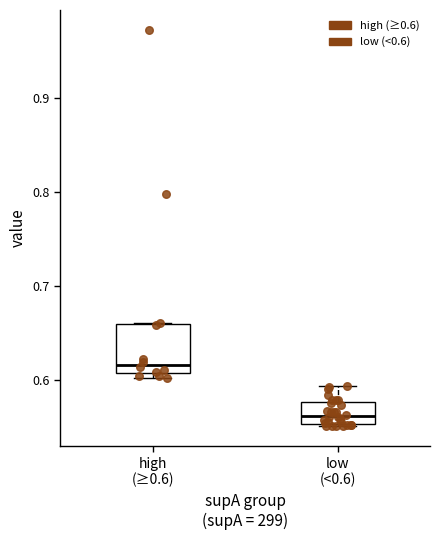

Reading left to right, transcribe this box plot: for each box, give where its median line is, the range the box spans, and where its two whiskers end, as read against the y-axis. The values are not printed on the chart, so give them approximately, as read against the axis.

high (≥0.6): median 0.62, box 0.61 to 0.66, whiskers 0.60 to 0.66
low (<0.6): median 0.56, box 0.55 to 0.58, whiskers 0.55 to 0.59